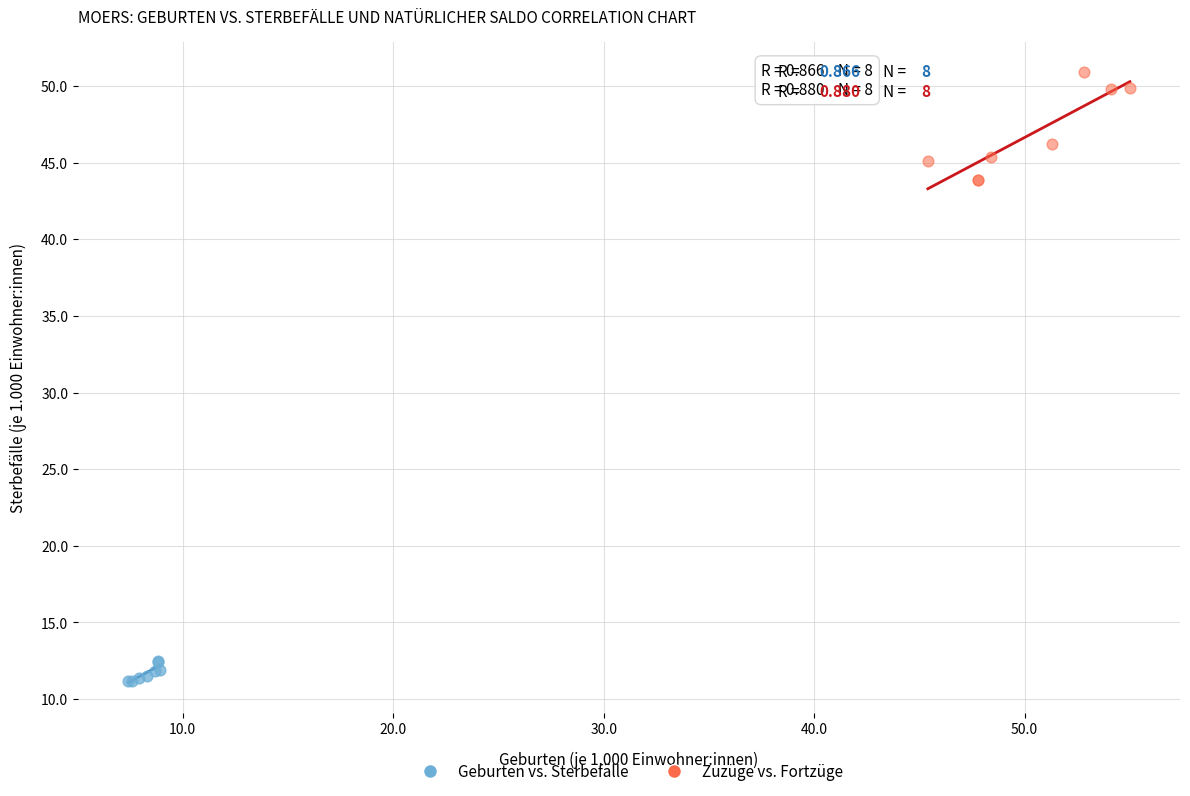

Which series has the widest spread of Y values?

Zuzüge vs. Fortzüge